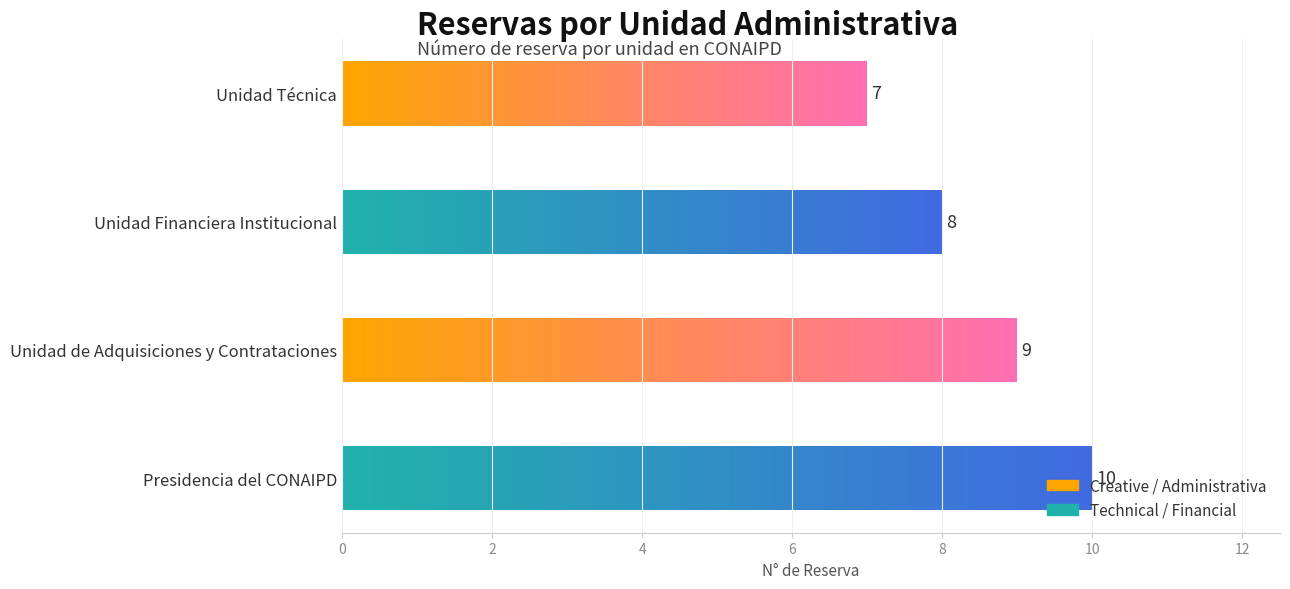

Are the bars grouped side by side (vs. stacked)?

No